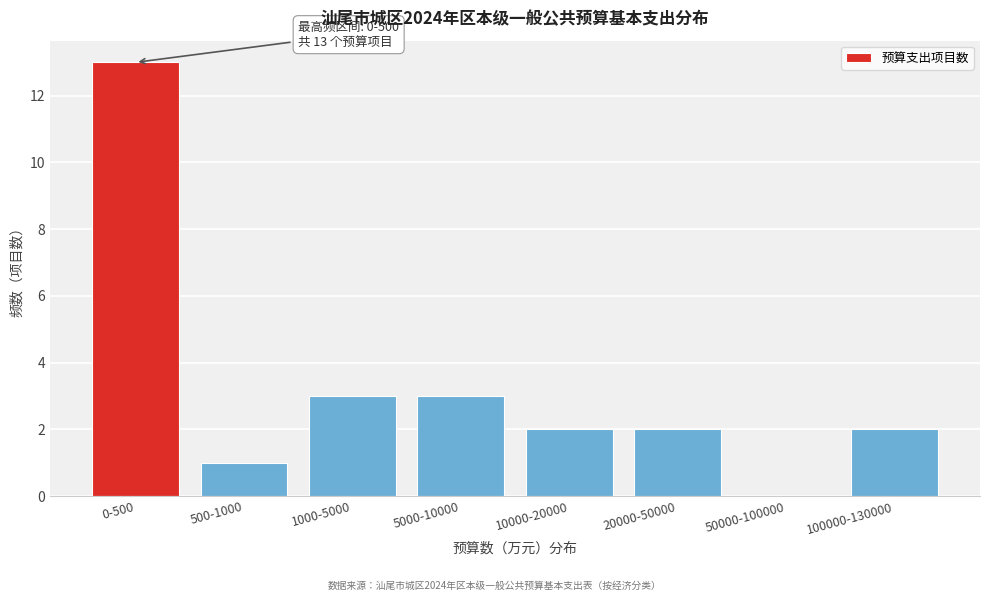

Reading left to right, what are all the values shown in this chart?

0-500=13	500-1000=1	1000-5000=3	5000-10000=3	10000-20000=2	20000-50000=2	50000-100000=0	100000-130000=2